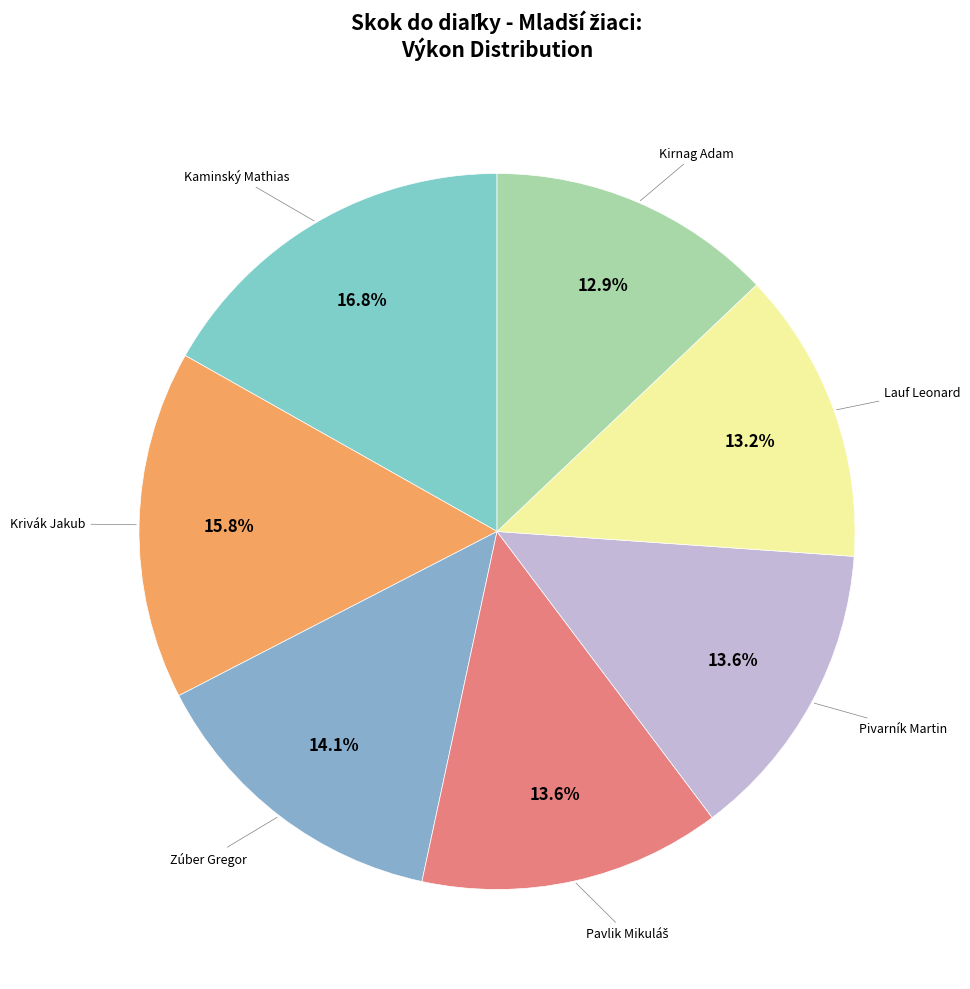

Is there any slice that represents more than half of the pie?

No